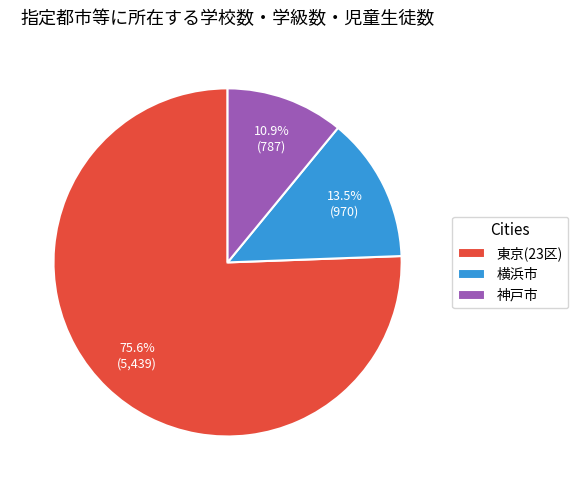

To the nearest percent, what portion does 東京(23区) represent?

76%